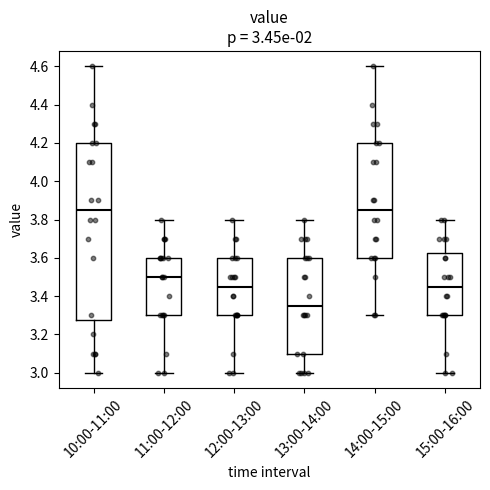

Which box has the lowest median line?

13:00-14:00